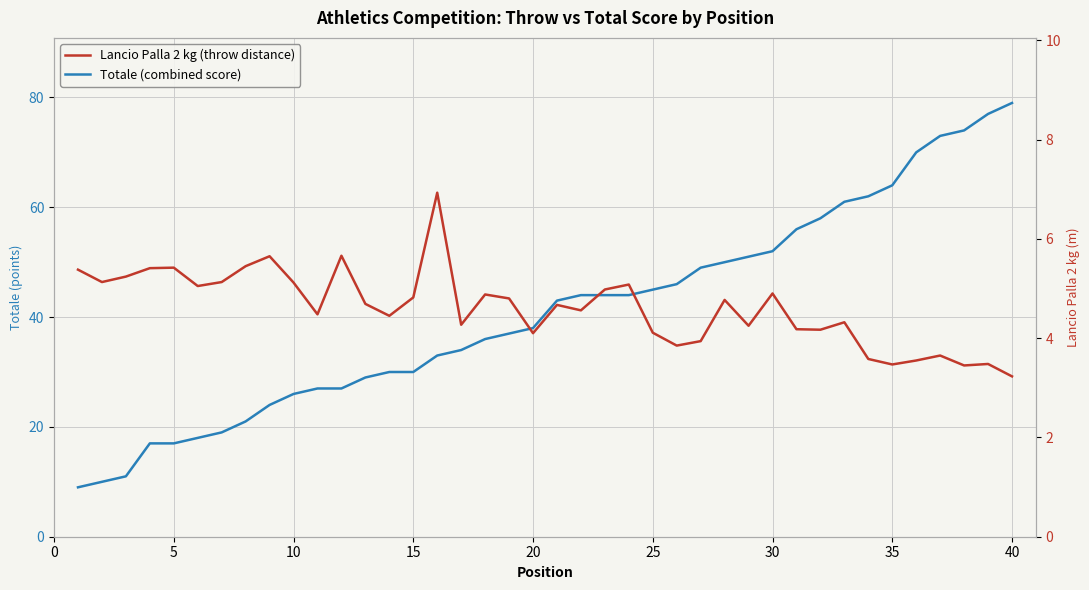

True or false: Lancio Palla 2 kg (throw distance) and Totale (combined score) cross at least once.

False